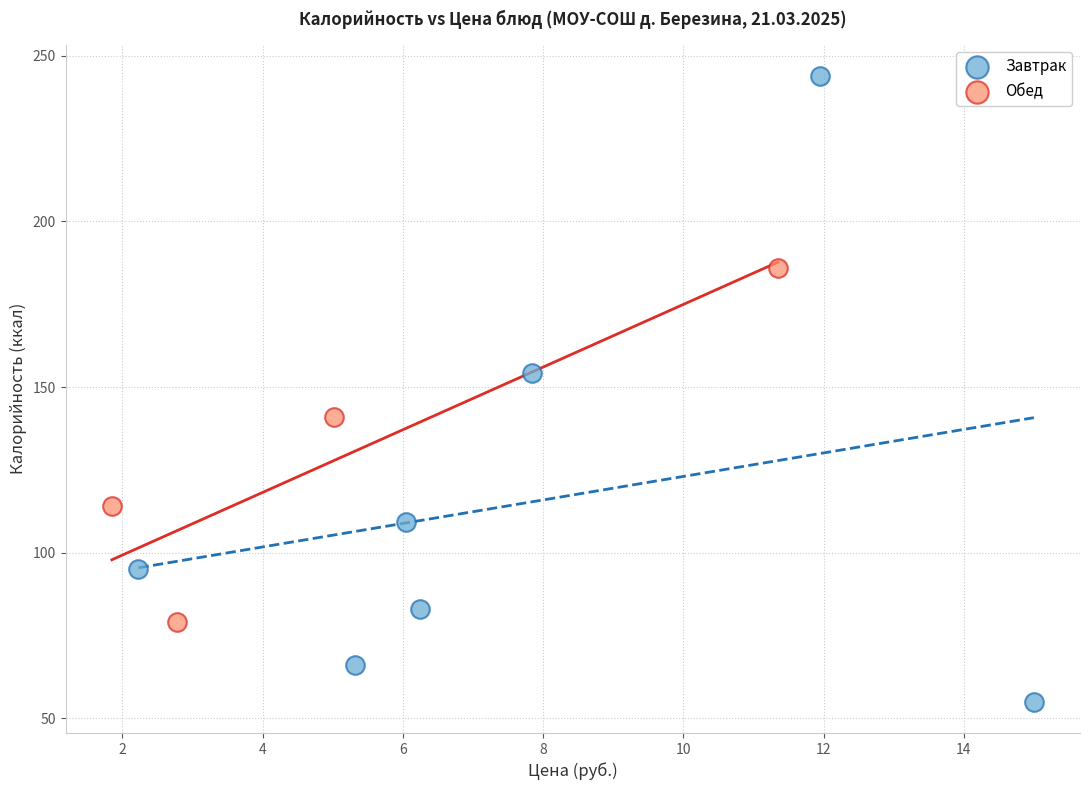

What are all the series names shown in the legend?

Завтрак, Обед